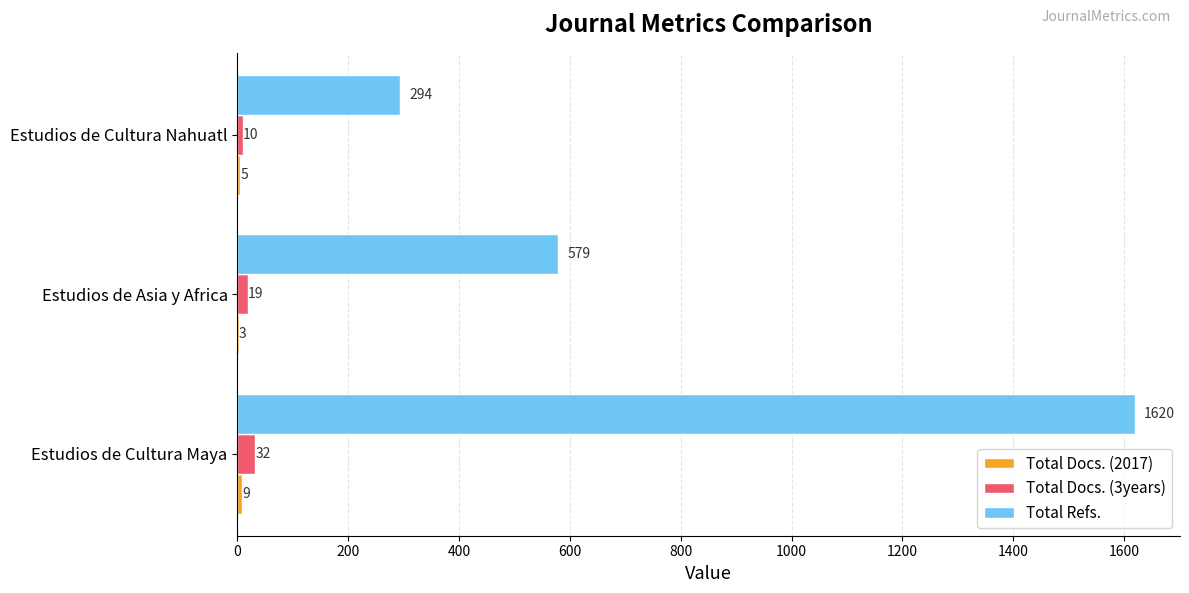

What is the average value of the Total Refs. series?

831